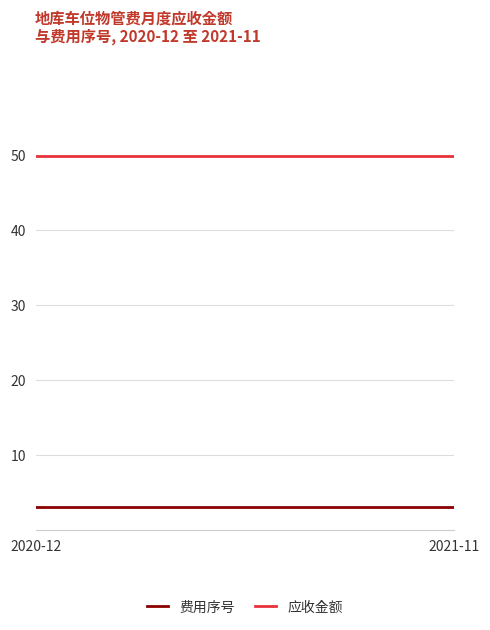

Reading left to right, list all the values displayed in this chart.

费用序号: 3	3	3	3	3	3	3	3	3	3	3	3
应收金额: 50	50	50	50	50	50	50	50	50	50	50	50